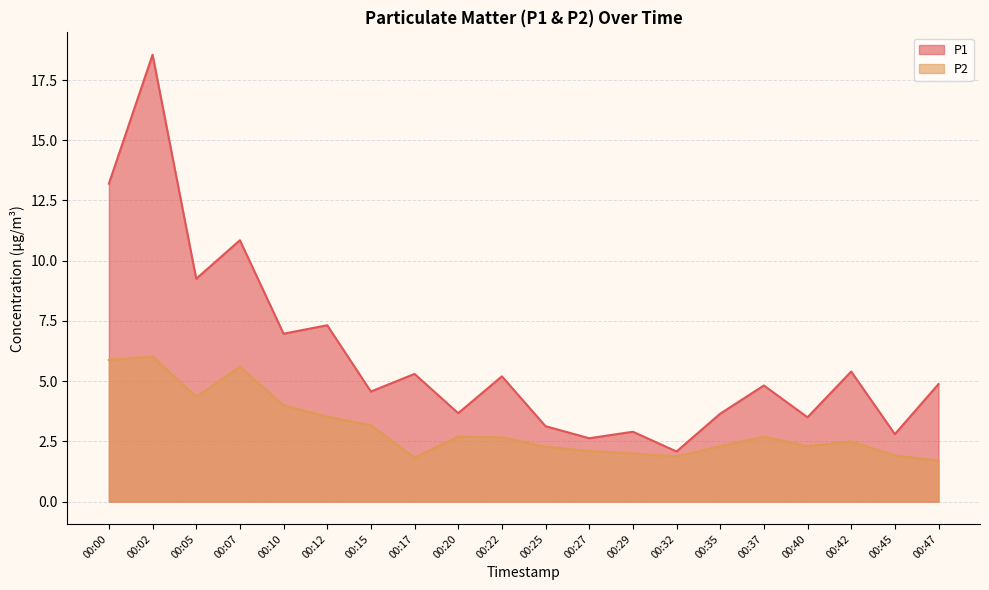

What is the difference between the second highest and second lowest values in the P1 series?

10.6